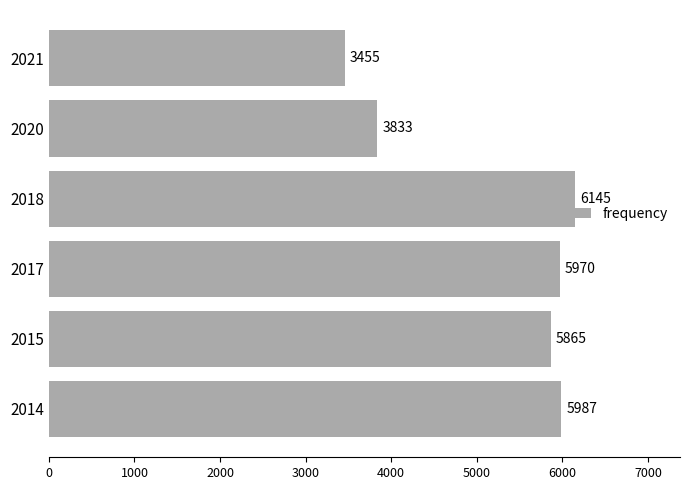

The chart shows a value of 8370 at 2014. True or false?

False